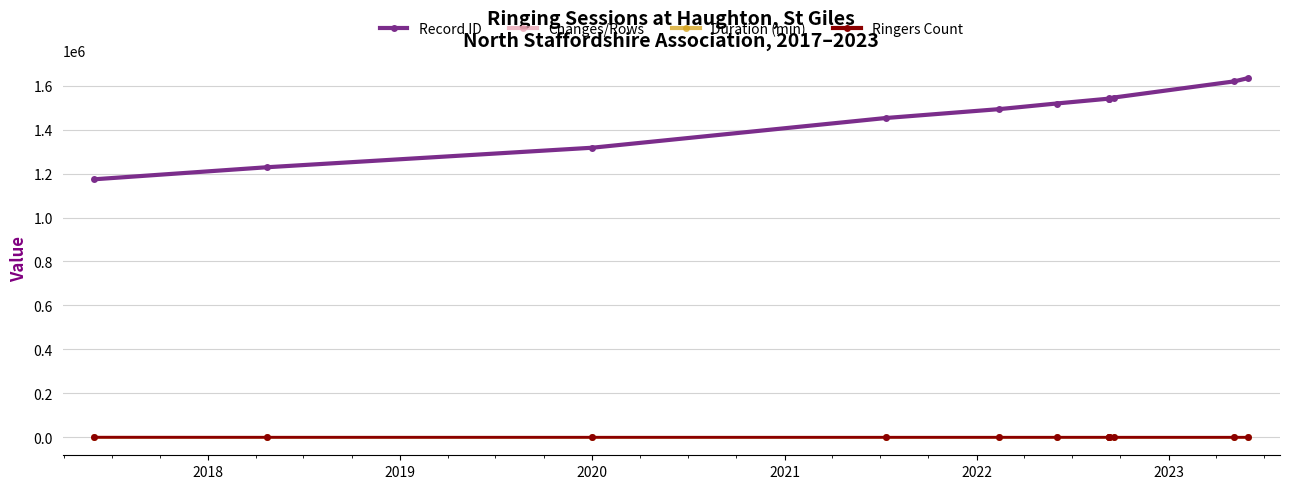

Is this an area chart (filled region under the line)?

No